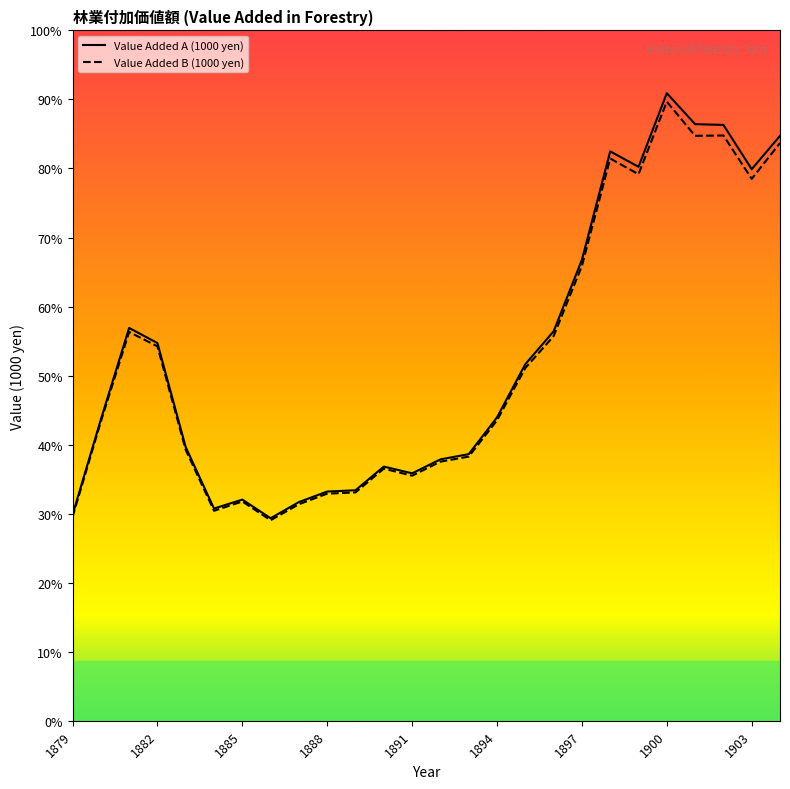

Between 1900 and 13, which series saw the biggest shift?

Value Added A (1000 yen)